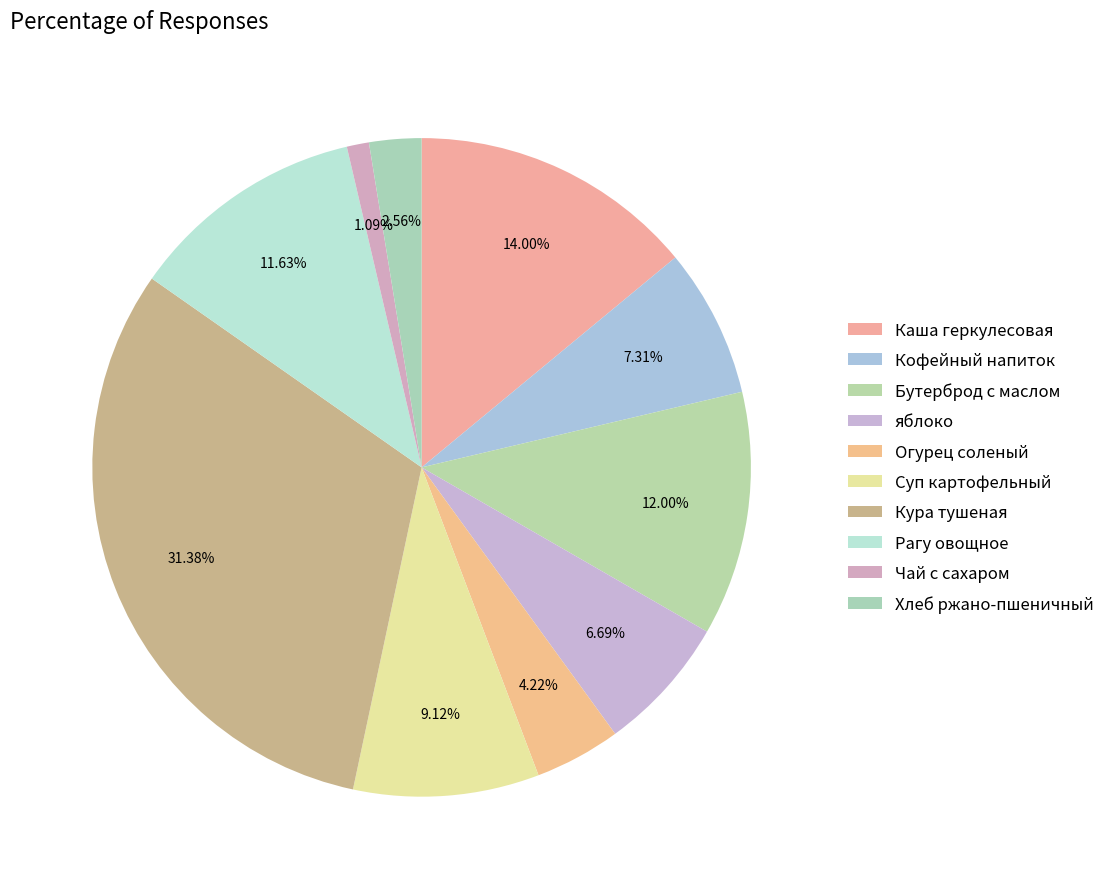

Combined, do Рагу овощное and яблоко account for over 50%?

No